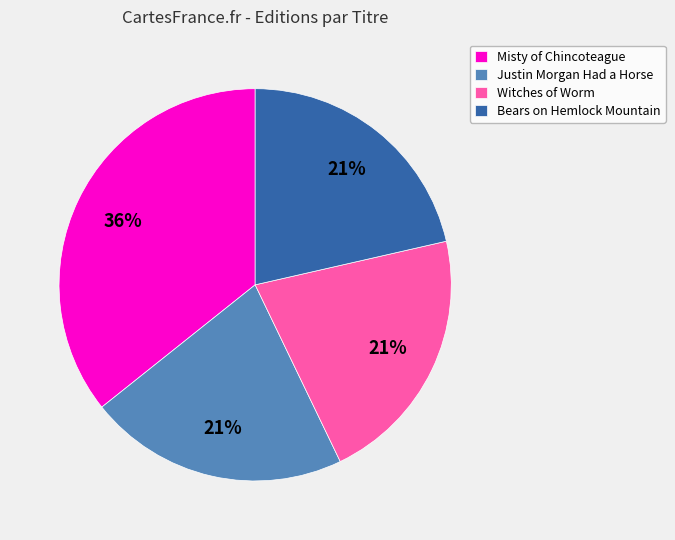

What percentage is the Justin Morgan Had a Horse slice, to the nearest percent?

21%